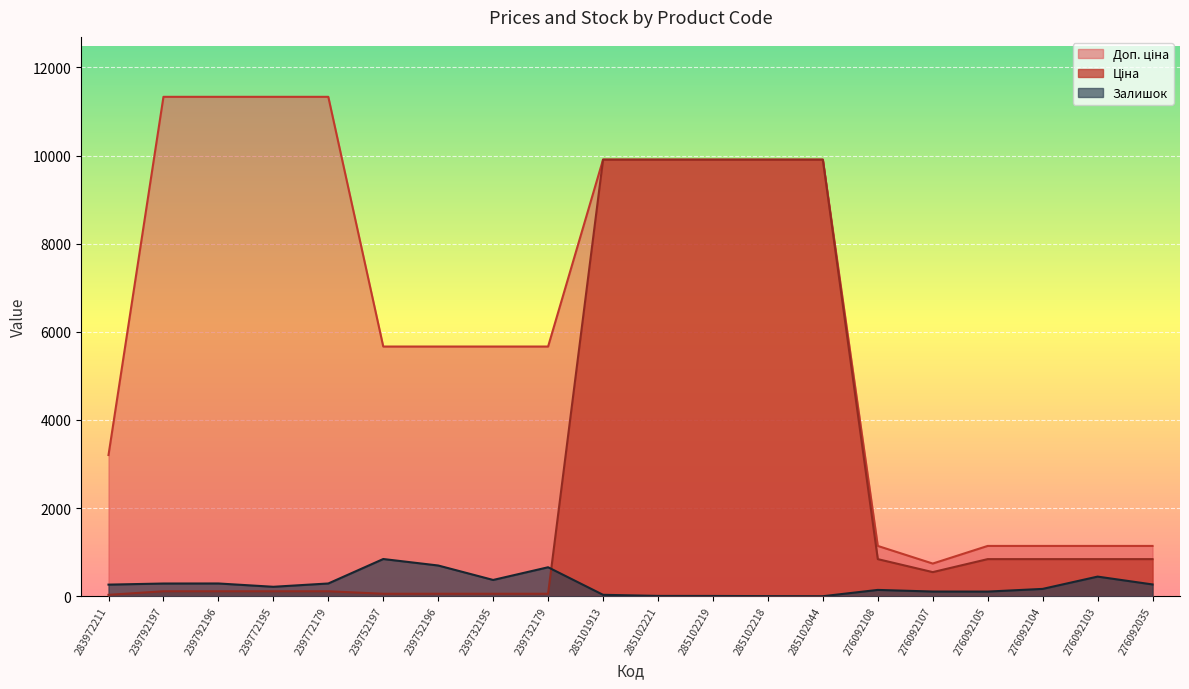

How many data points does each series have?

20